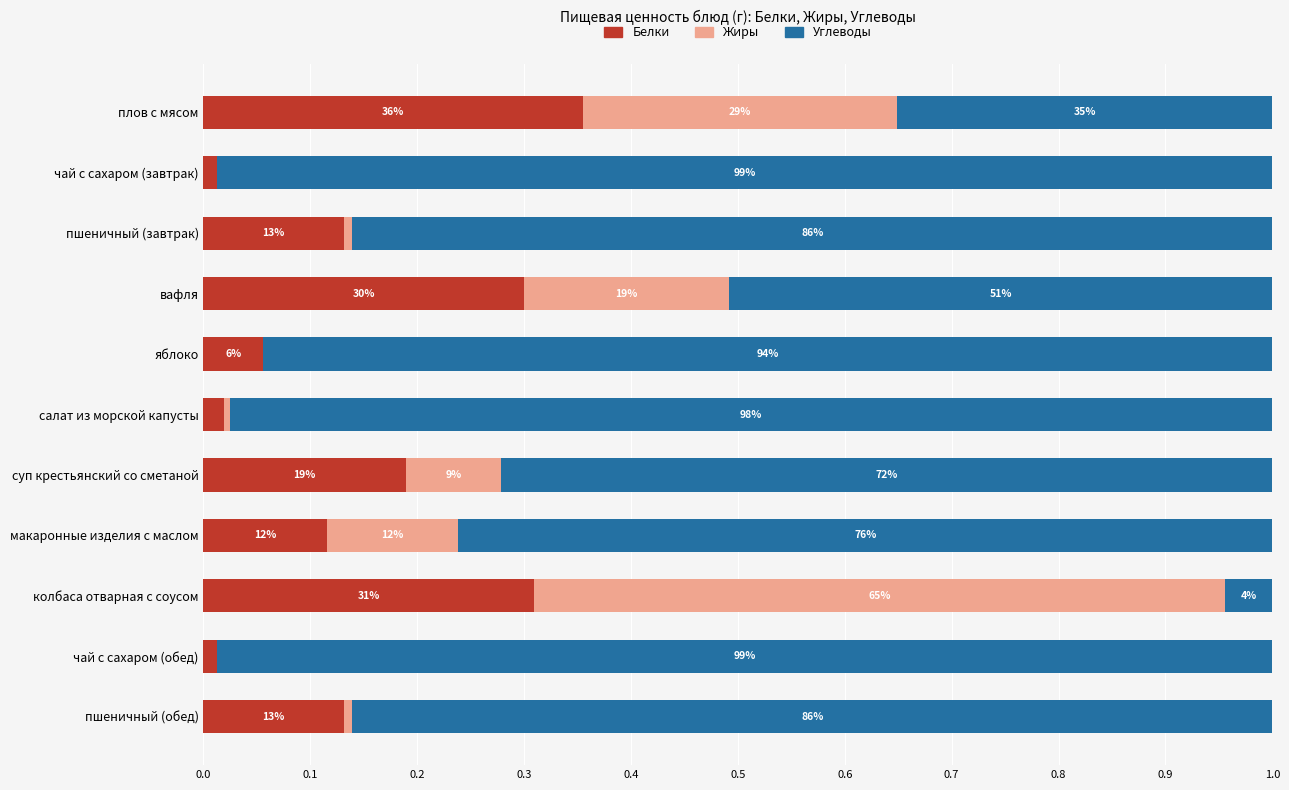

What are all the series names shown in the legend?

Белки, Жиры, Углеводы